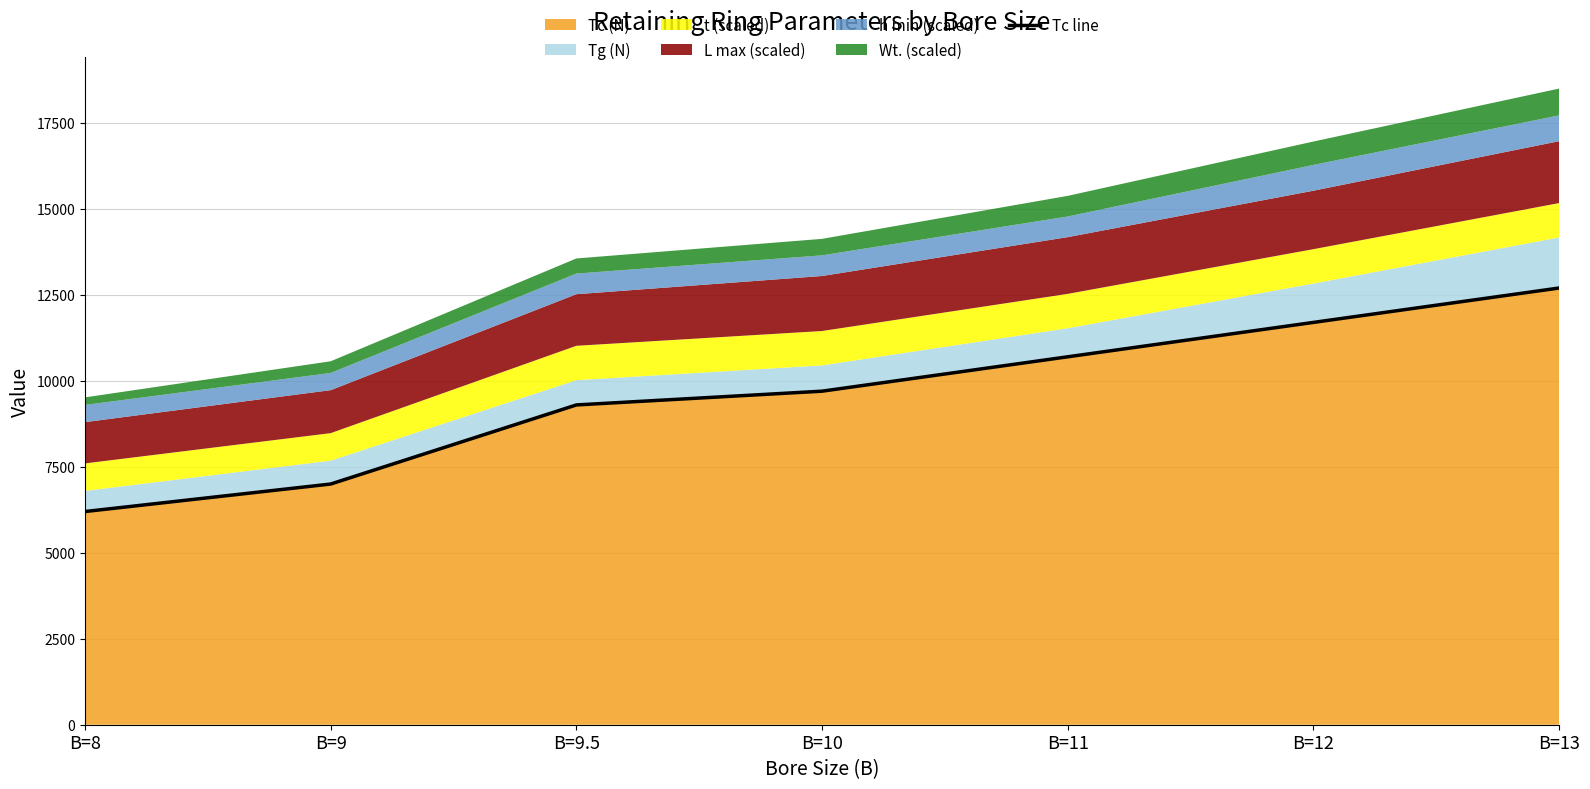

List the labels in order of value, largest first.

B=13, B=12, B=11, B=10, B=9.5, B=9, B=8